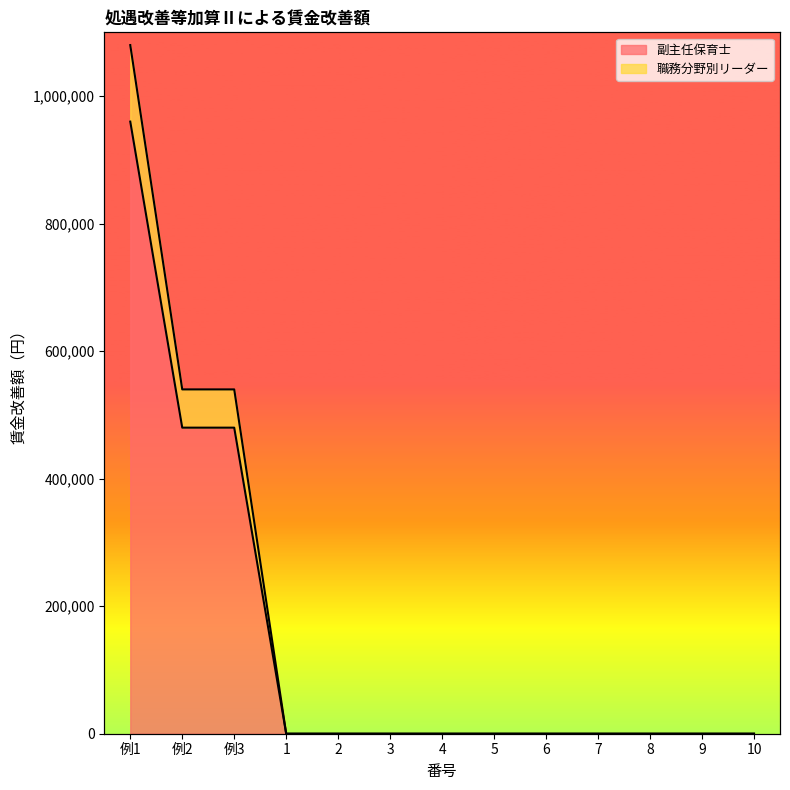

Is it true that 副主任保育士 equals 500704 at 8?

False